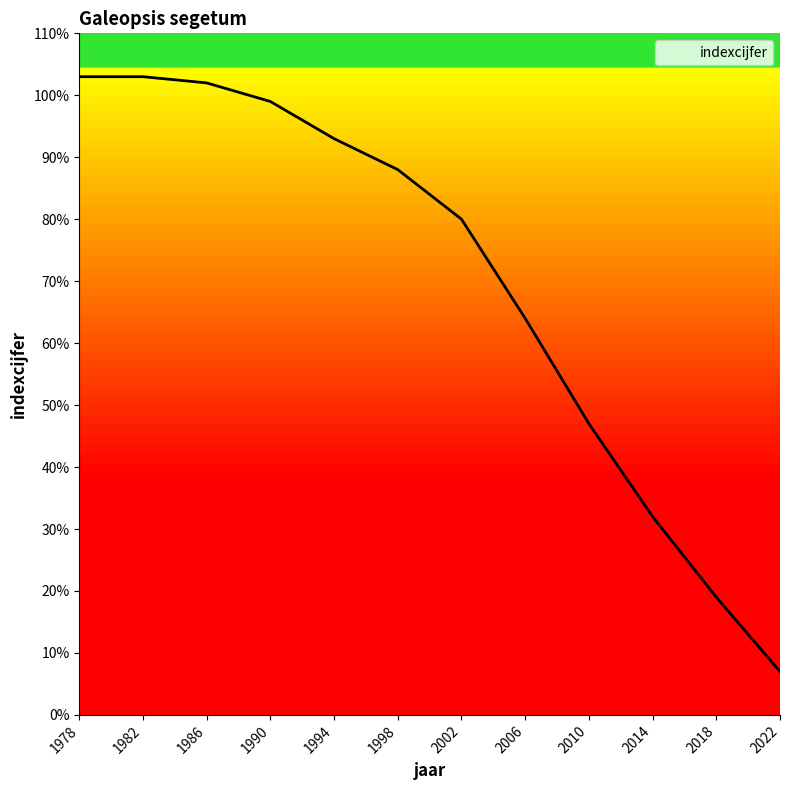

What is the ratio of the value at 1986 to the value at 2014?

3.2